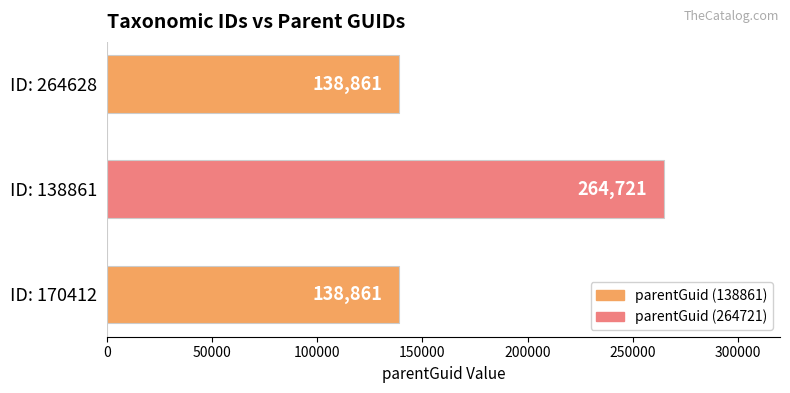

Does the chart contain any negative values?

No